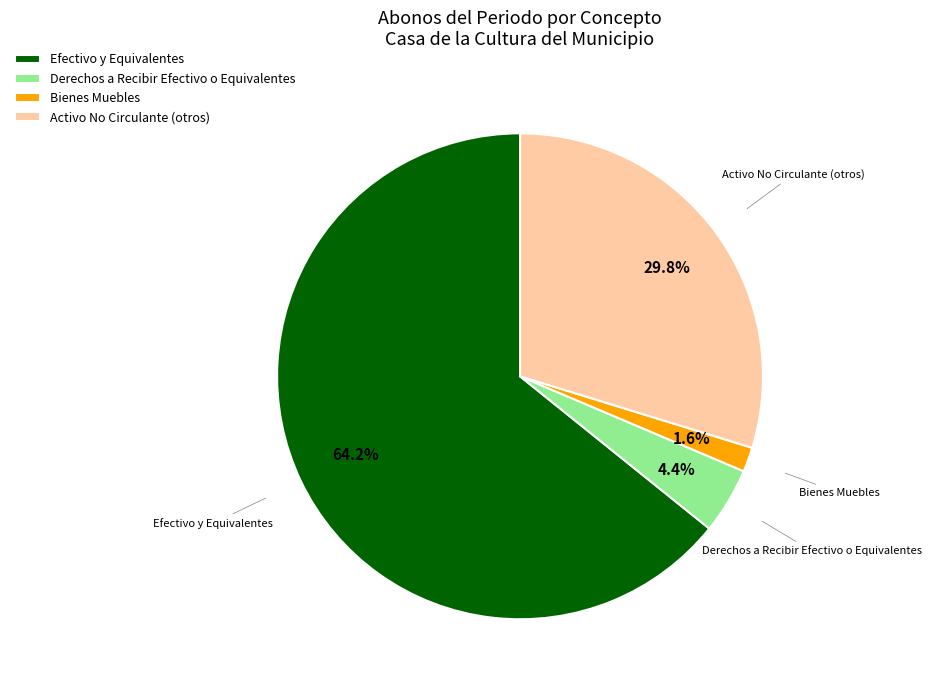

True or false: Bienes Muebles accounts for 2% of the total.

True